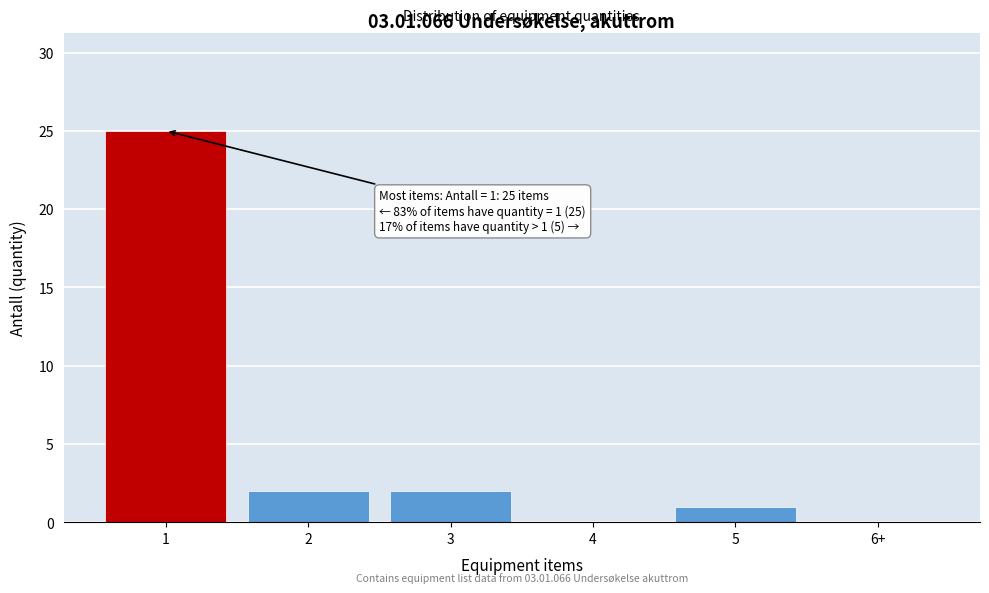

Reading left to right, what are all the values shown in this chart?

1=25	2=2	3=2	4=0	5=1	6+=0